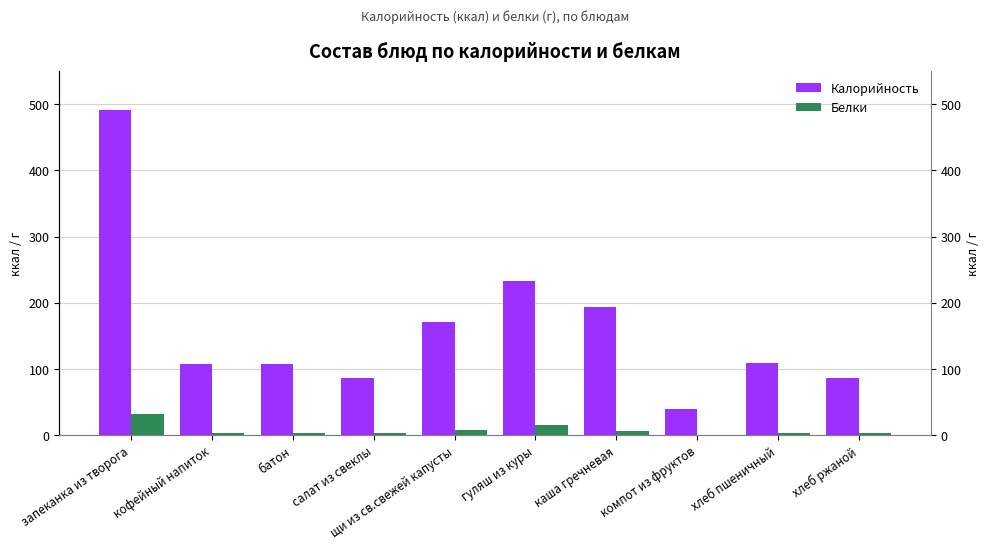

Is it true that Белки equals 8.0 at щи из св.свежей капусты?

True